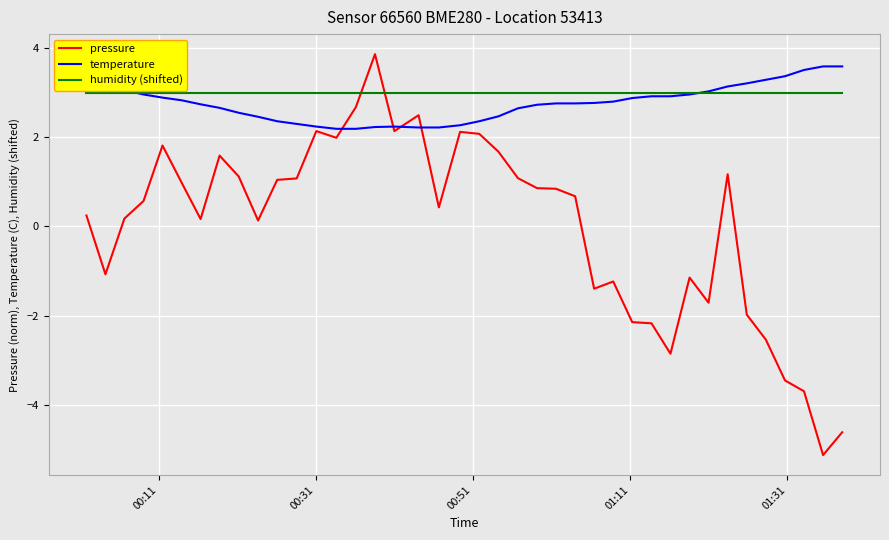

True or false: humidity (shifted) and pressure cross at least once.

True